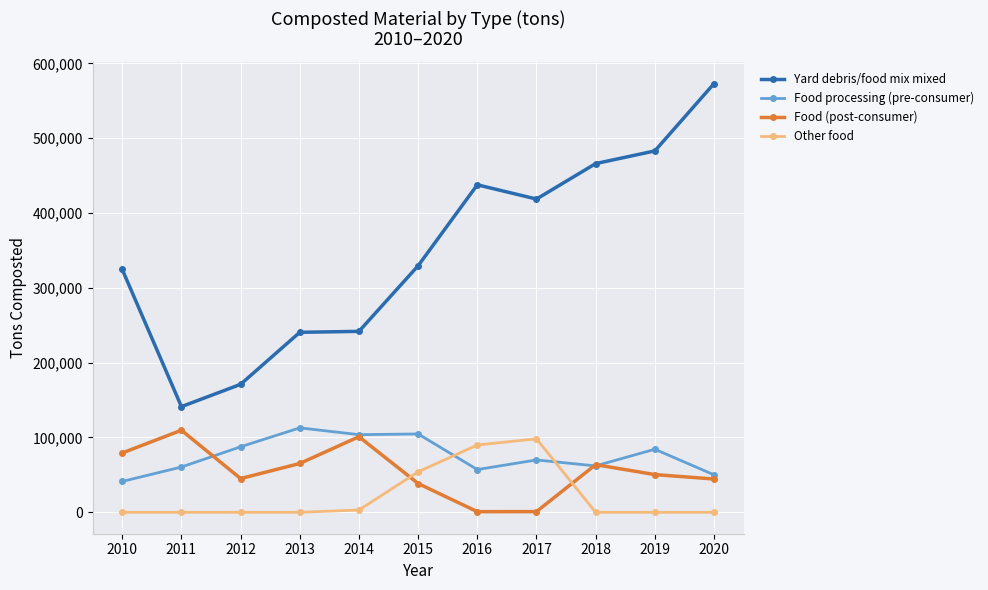

True or false: Other food and Yard debris/food mix mixed intersect in this chart.

False